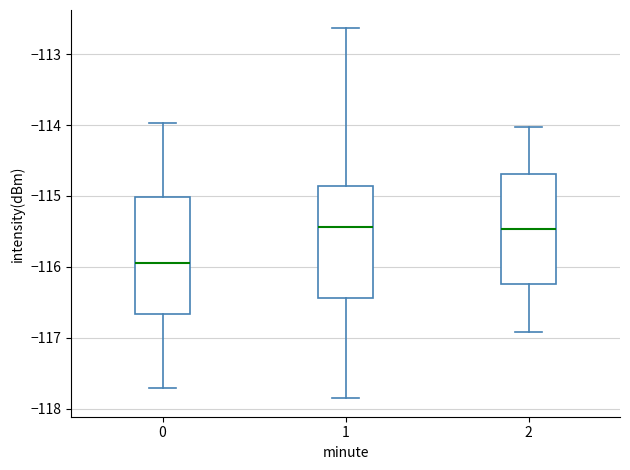

Which box's median line is the lowest?

0